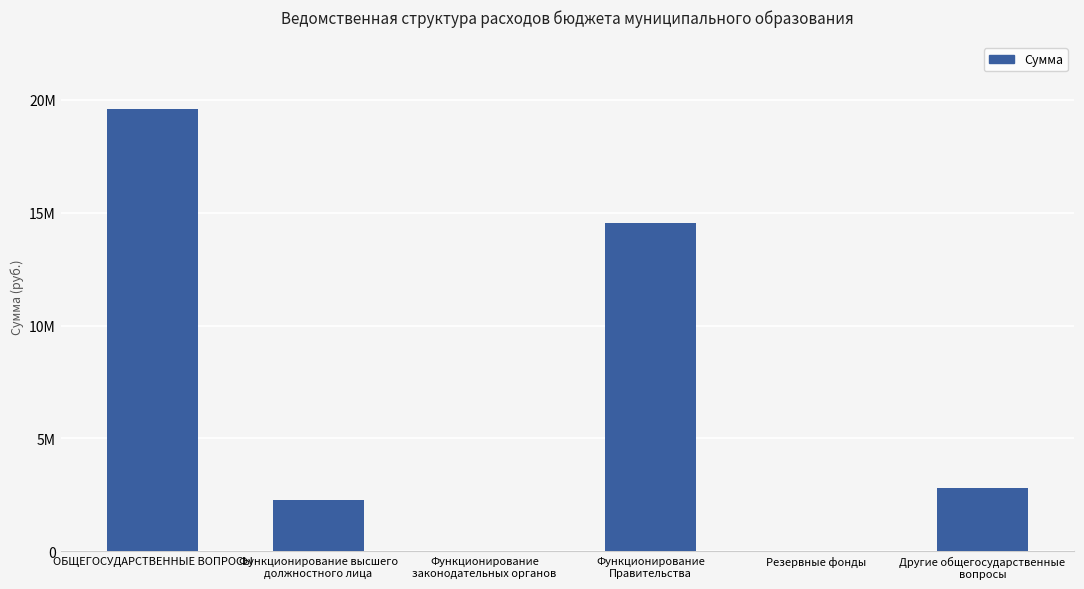

At which label does the data first exceed 2794450?

ОБЩЕГОСУДАРСТВЕННЫЕ ВОПРОСЫ